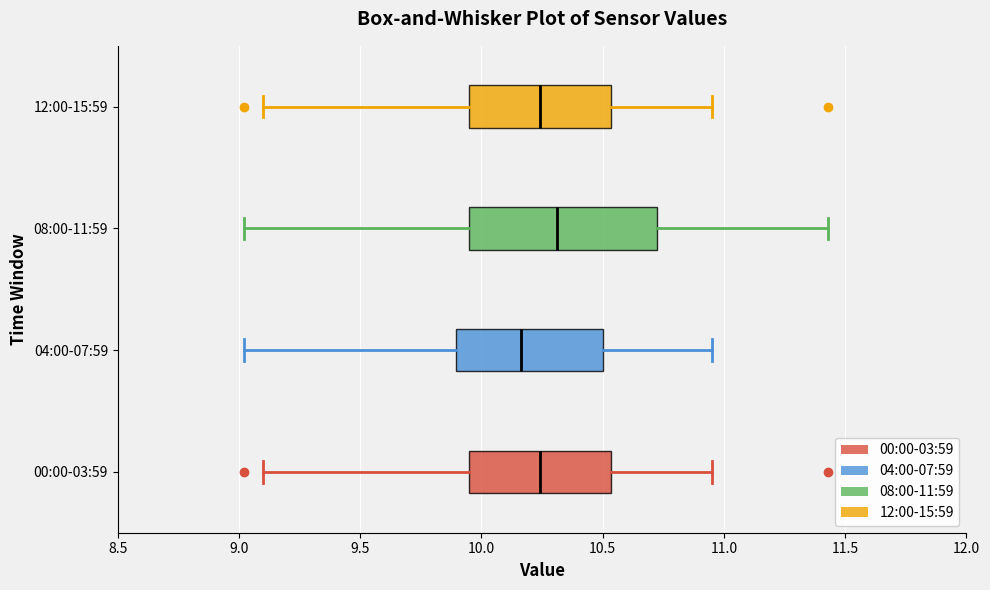

Which box's median line is the furthest to the left?

04:00-07:59